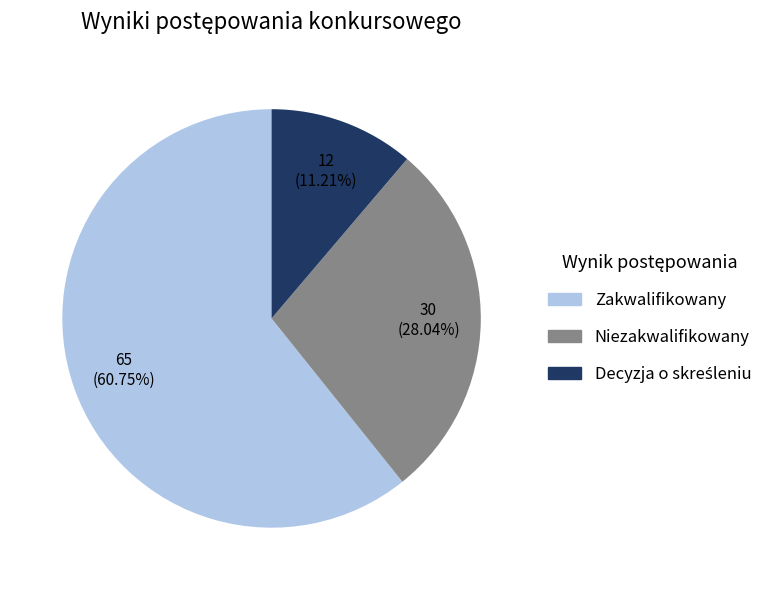

Which category has the biggest portion of the pie?

Zakwalifikowany